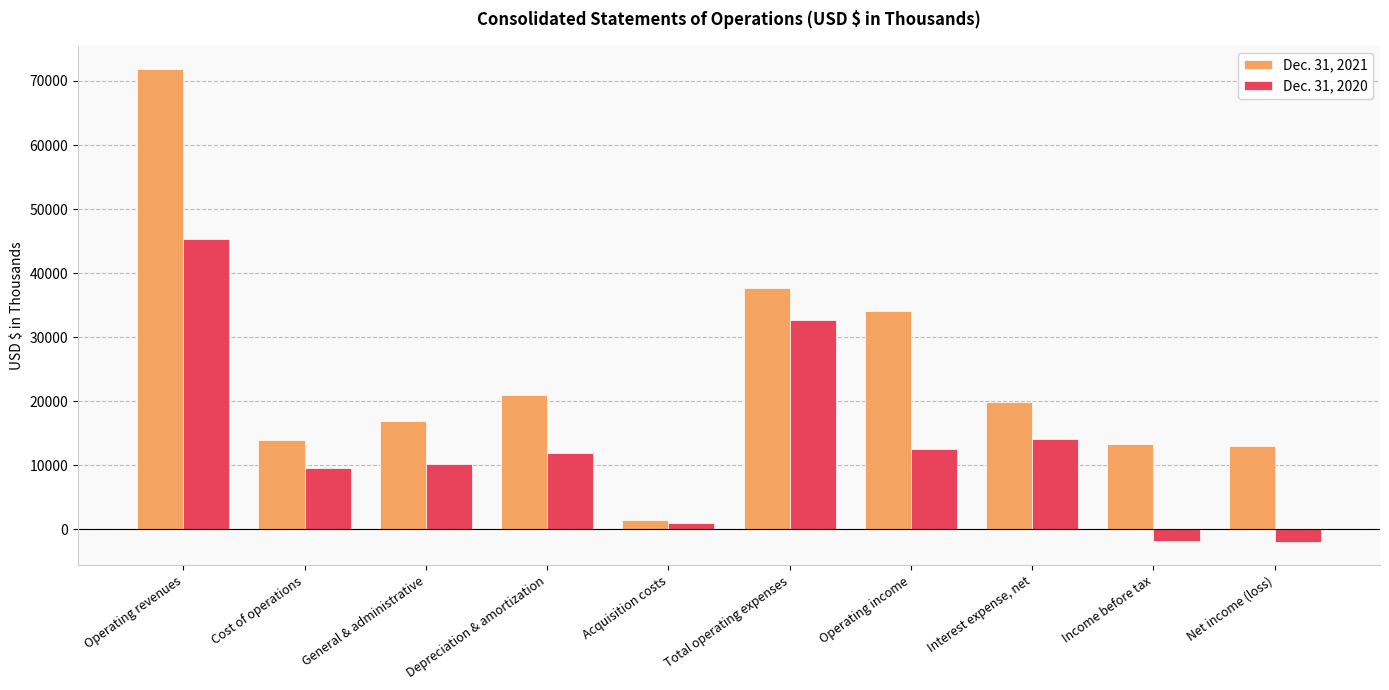

At which category does the chart reach its peak across all series?

Operating revenues